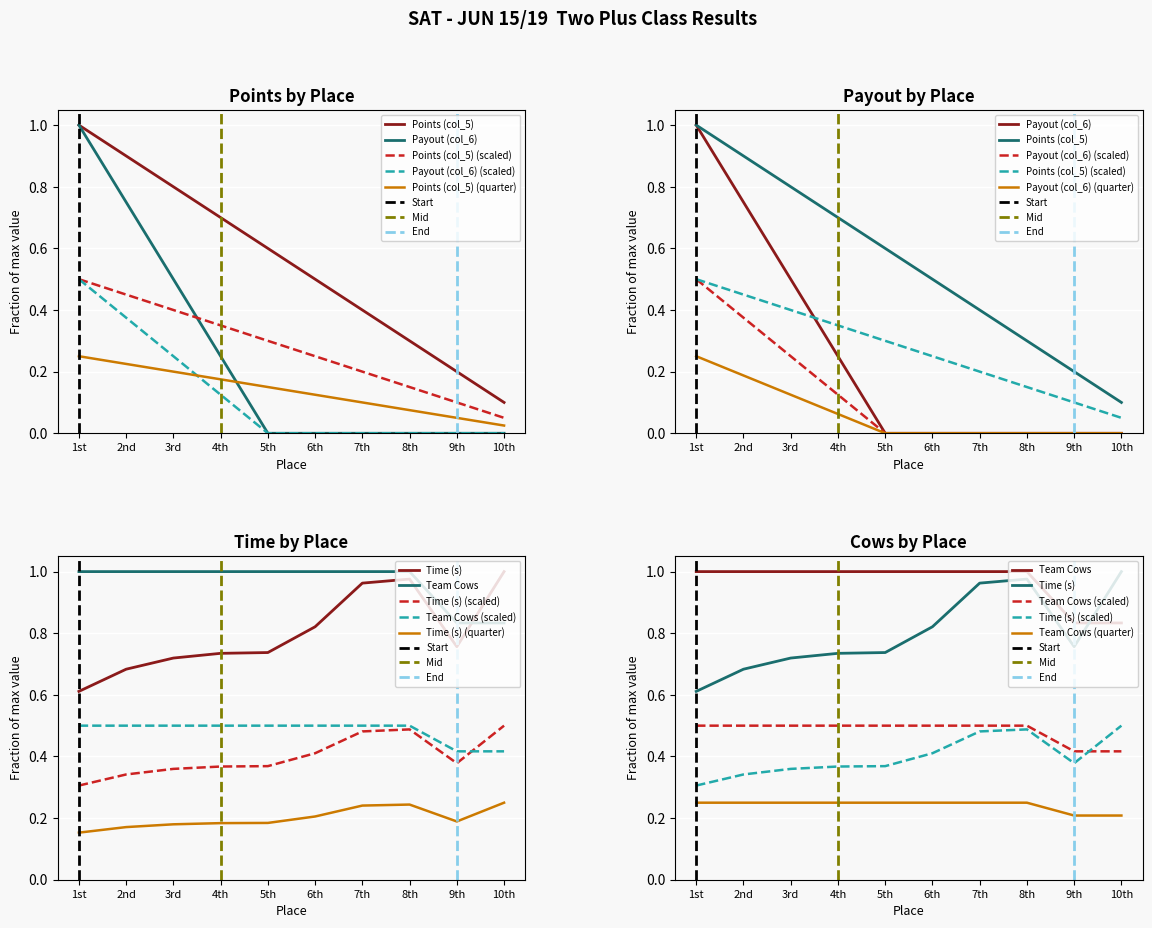

Reading right to left, transcribe all the data shown in this chart.

Points (col_5): 10th=0.1	9th=0.2	8th=0.3	7th=0.4	6th=0.5	5th=0.6	4th=0.7	3rd=0.8	2nd=0.9	1st=1.0
Payout (col_6): 10th=0.0	9th=0.0	8th=0.0	7th=0.0	6th=0.0	5th=0.0	4th=0.2	3rd=0.5	2nd=0.8	1st=1.0